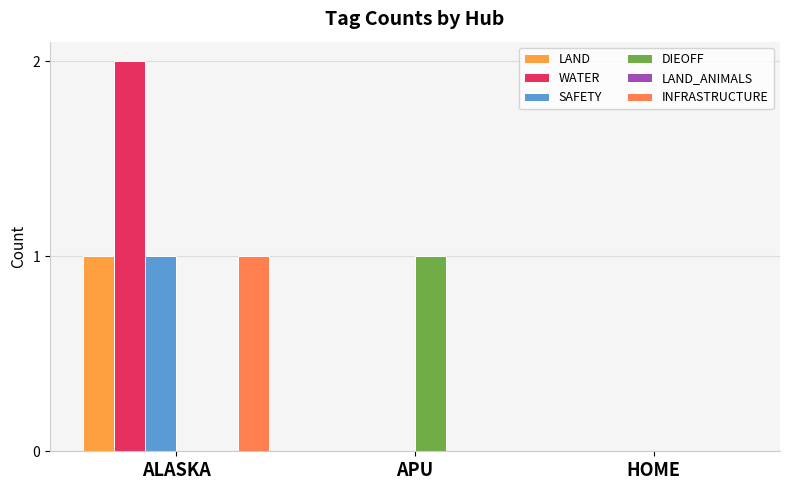

True or false: DIEOFF has a value of 0 at ALASKA.

True